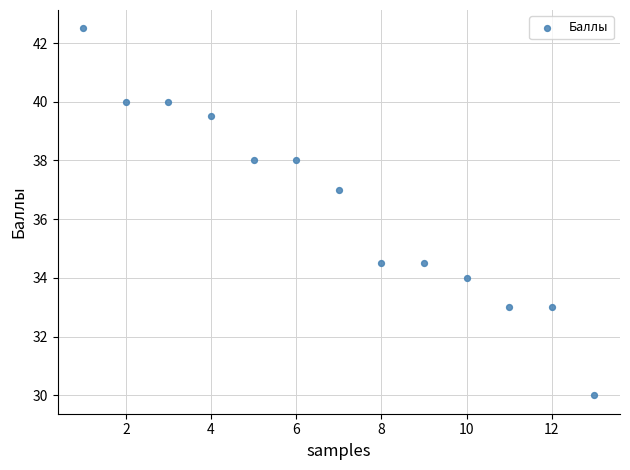

What is the range of Y values (max minus min)?

12.5